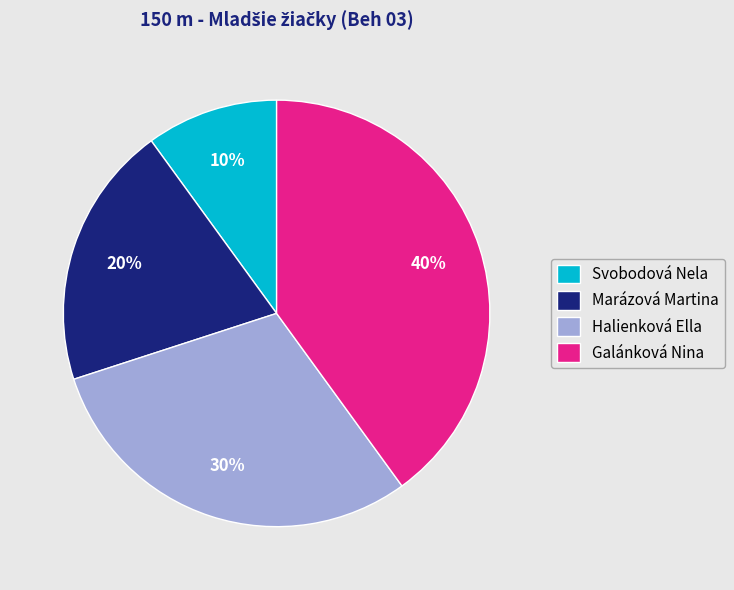

Is the sum of Svobodová Nela and Halienková Ella greater than half?

No